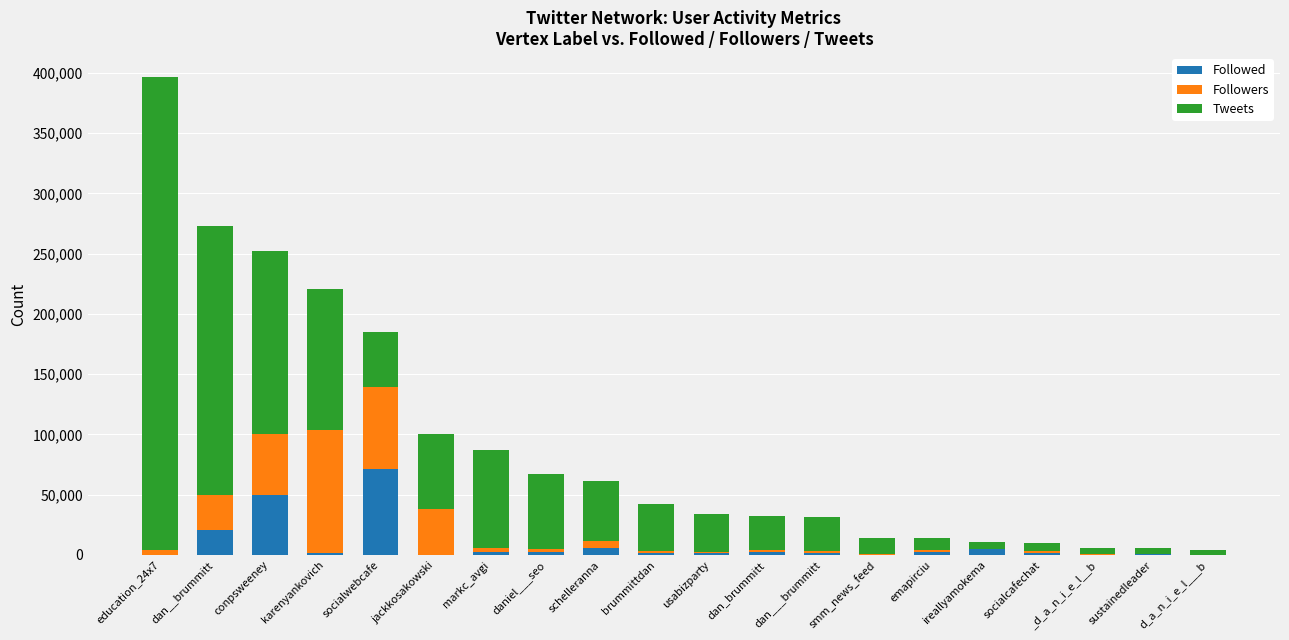

What is the maximum value for Followed?

70952